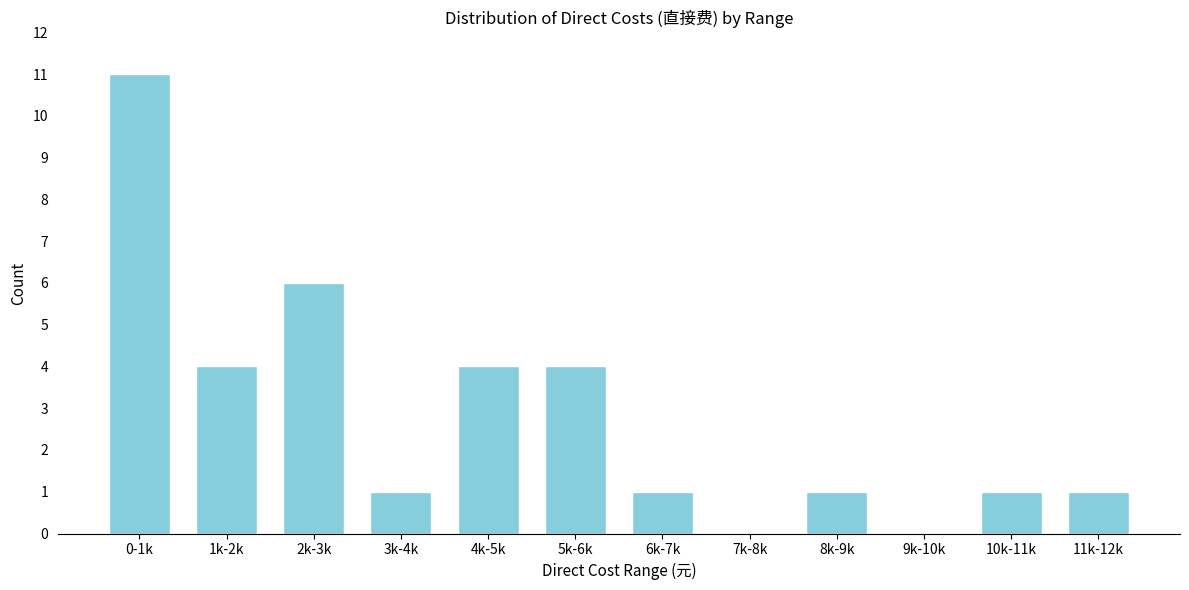

Reading left to right, transcribe all the data shown in this chart.

0-1k=11	1k-2k=4	2k-3k=6	3k-4k=1	4k-5k=4	5k-6k=4	6k-7k=1	7k-8k=0	8k-9k=1	9k-10k=0	10k-11k=1	11k-12k=1